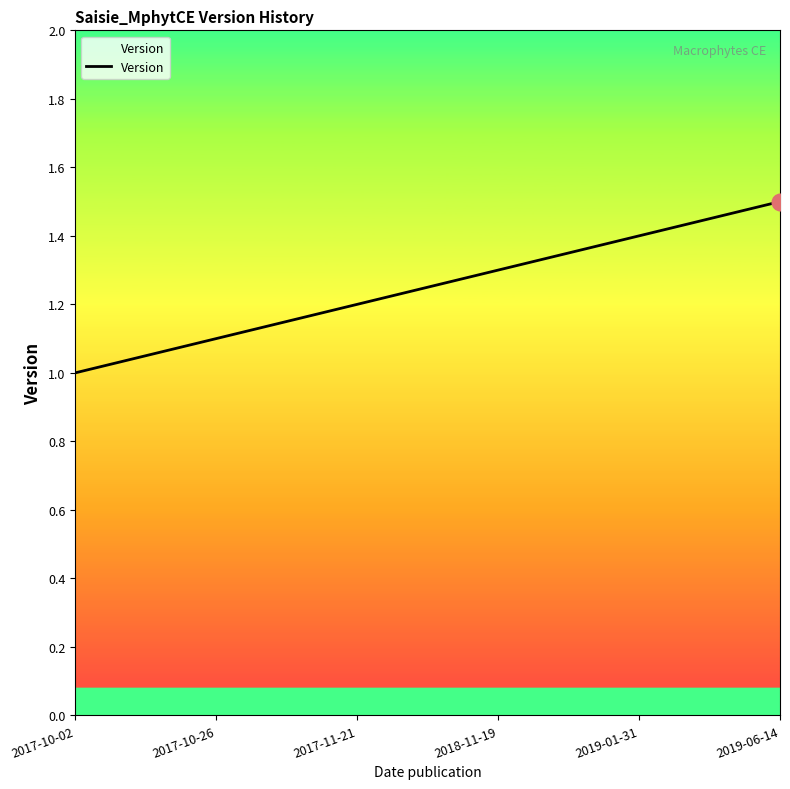

Count the number of categories in the chart.

6